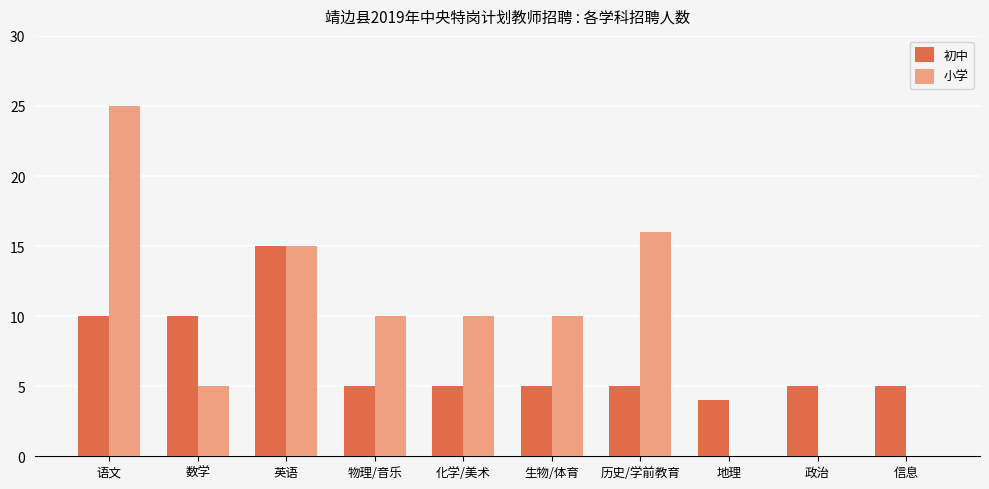

At which label does 初中 reach its peak?

英语